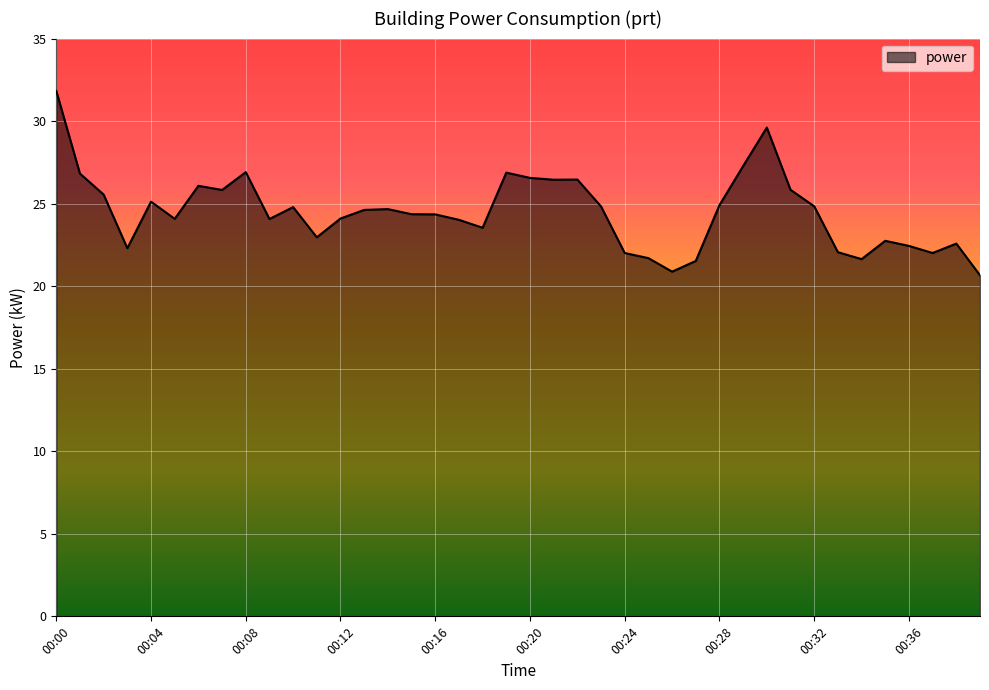

What is the greatest value displayed?

31.8